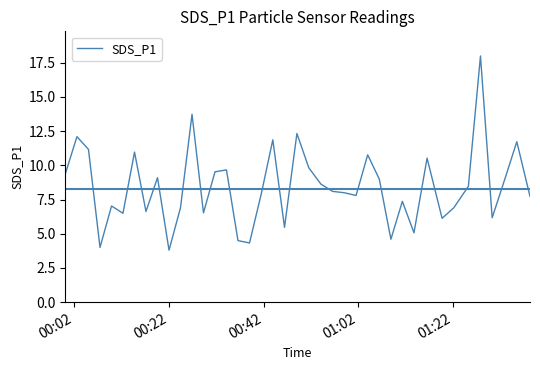

What is the difference between the maximum and minimum values?

14.2